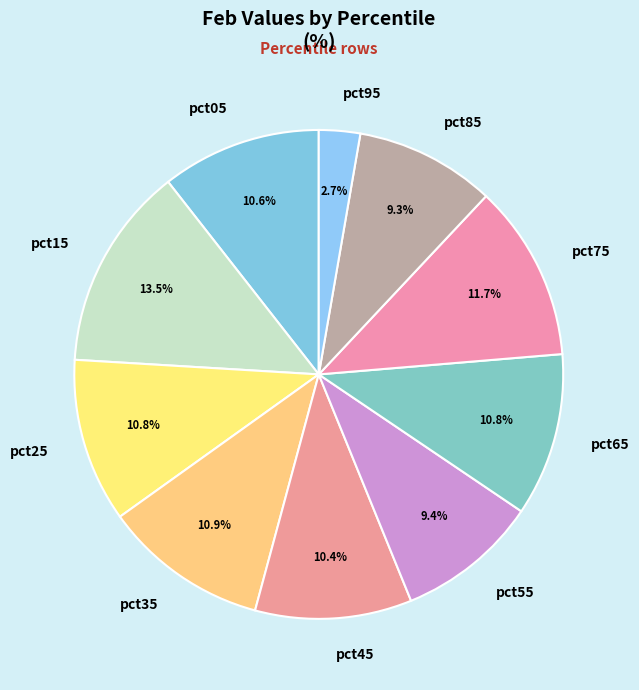

To the nearest percent, what portion does pct65 represent?

11%